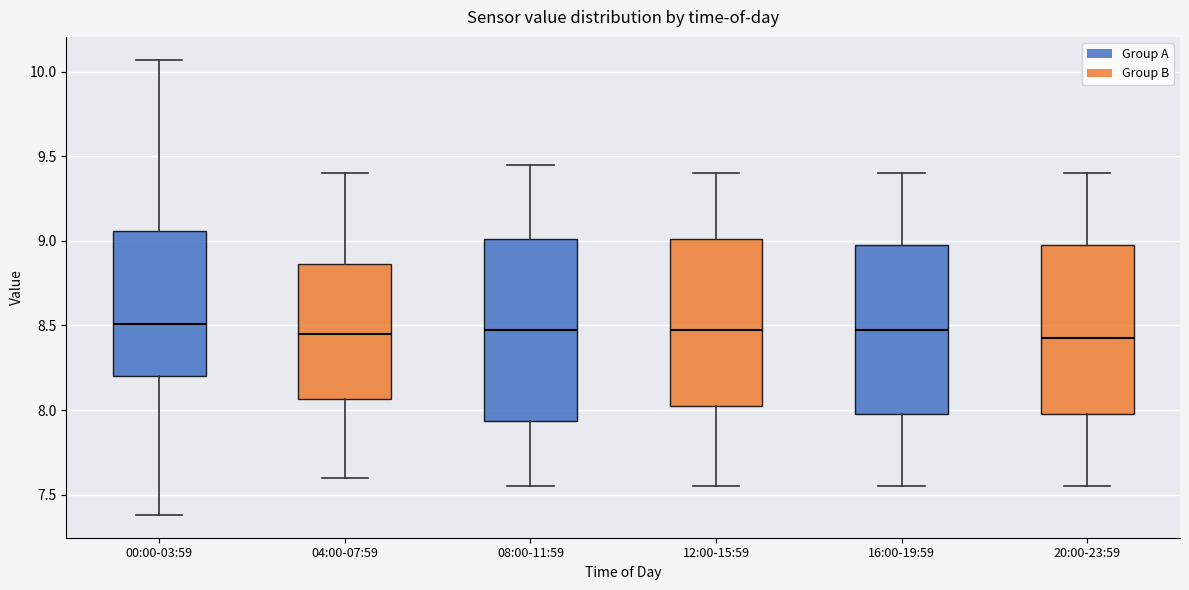

Comparing the boxes themselves (not the whiskers), which one is the tallest?

08:00-11:59